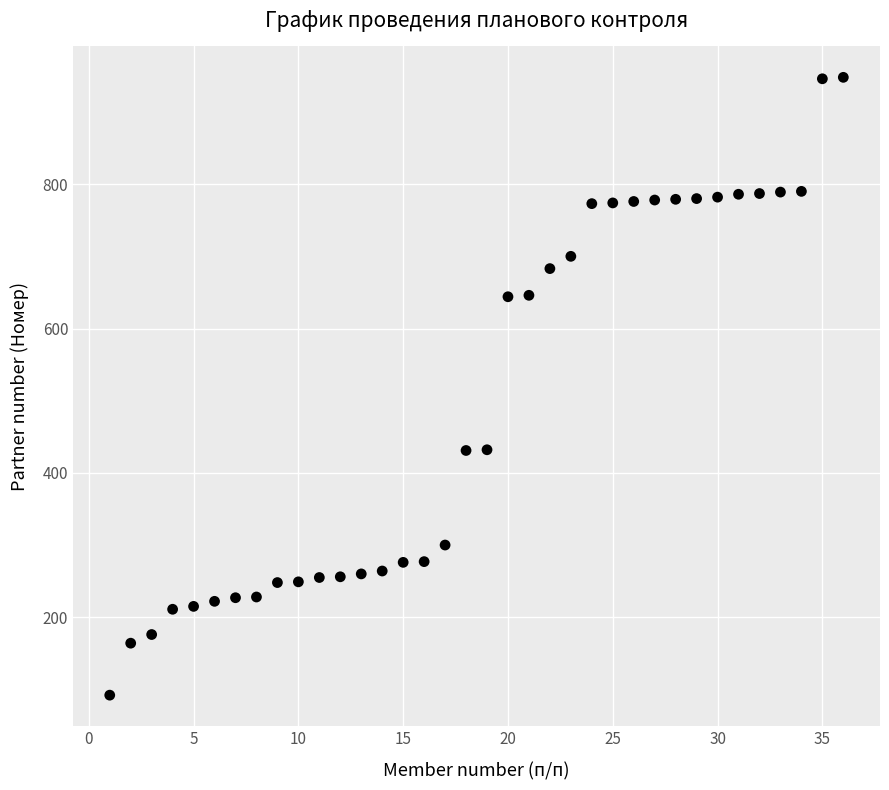

What is the range of X values (max minus min)?

35